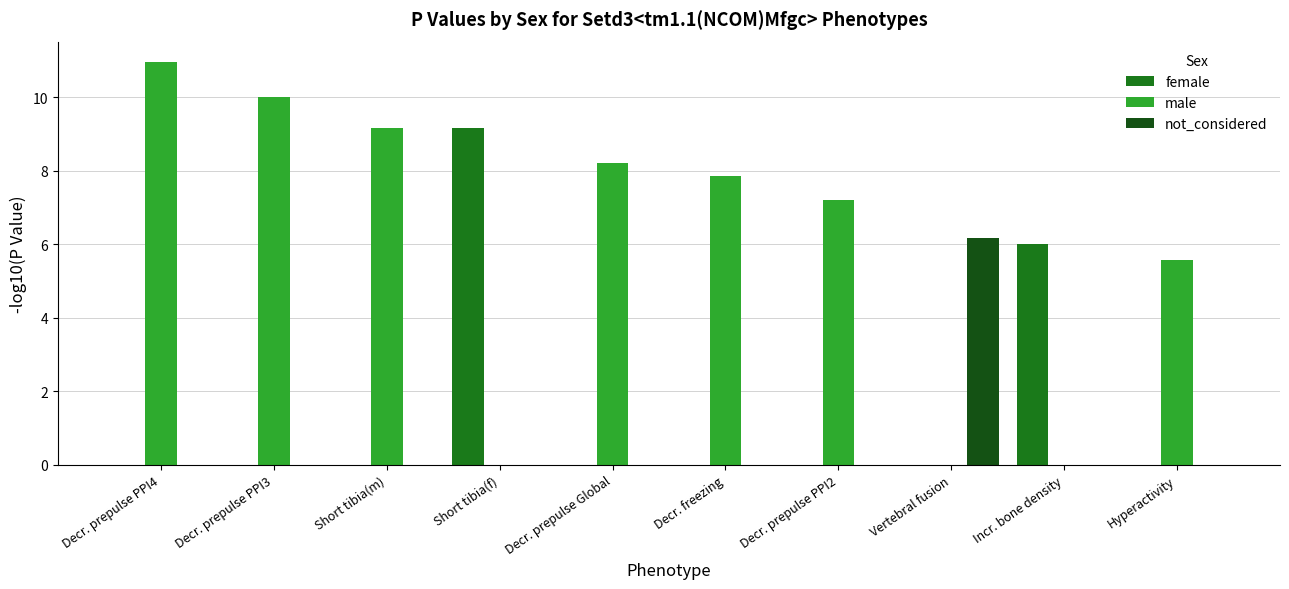

Reading right to left, transcribe all the data shown in this chart.

female: Hyperactivity=0.0	Incr. bone density=6.0	Vertebral fusion=0.0	Decr. prepulse PPI2=0.0	Decr. freezing=0.0	Decr. prepulse Global=0.0	Short tibia(f)=9.2	Short tibia(m)=0.0	Decr. prepulse PPI3=0.0	Decr. prepulse PPI4=0.0
male: Hyperactivity=5.6	Incr. bone density=0.0	Vertebral fusion=0.0	Decr. prepulse PPI2=7.2	Decr. freezing=7.9	Decr. prepulse Global=8.2	Short tibia(f)=0.0	Short tibia(m)=9.2	Decr. prepulse PPI3=10.0	Decr. prepulse PPI4=11.0
not_considered: Hyperactivity=0.0	Incr. bone density=0.0	Vertebral fusion=6.2	Decr. prepulse PPI2=0.0	Decr. freezing=0.0	Decr. prepulse Global=0.0	Short tibia(f)=0.0	Short tibia(m)=0.0	Decr. prepulse PPI3=0.0	Decr. prepulse PPI4=0.0